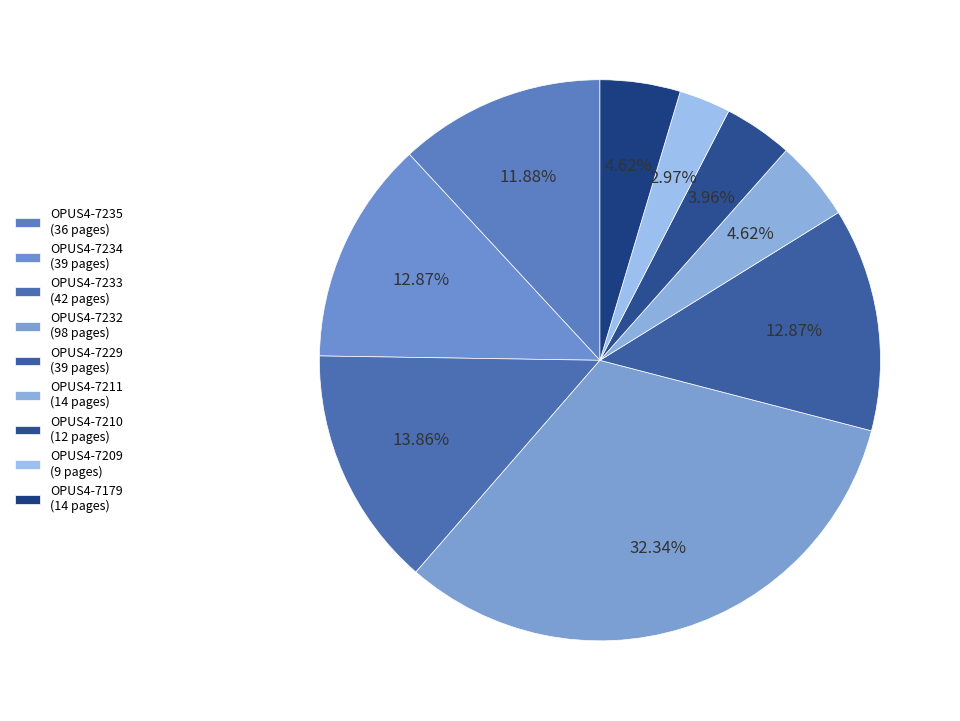

Which slice is the largest?

OPUS4-7232